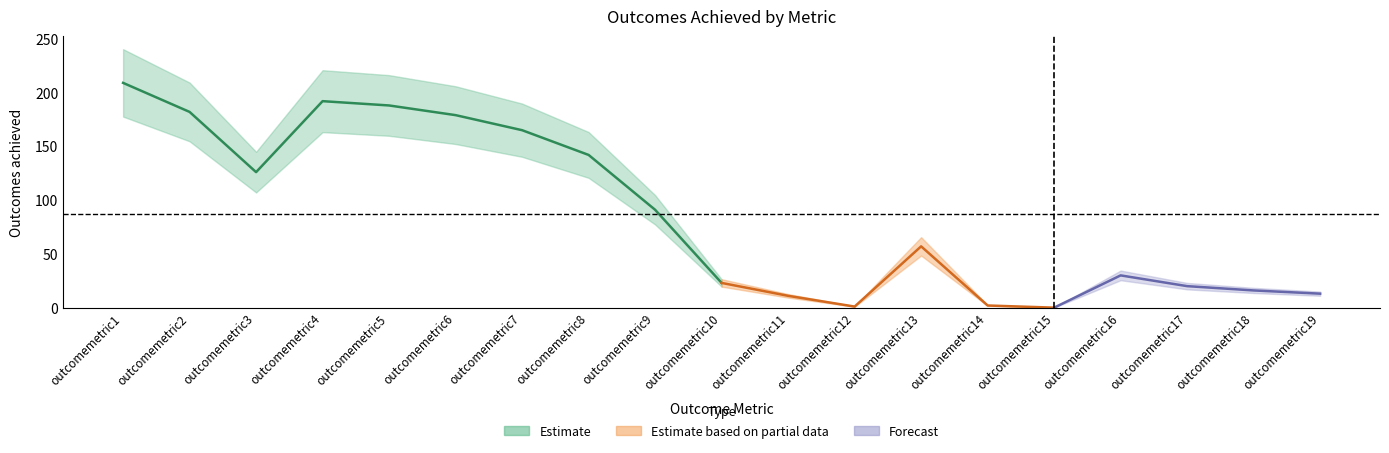

Is it true that the value at outcomemetric6 is 179?

True